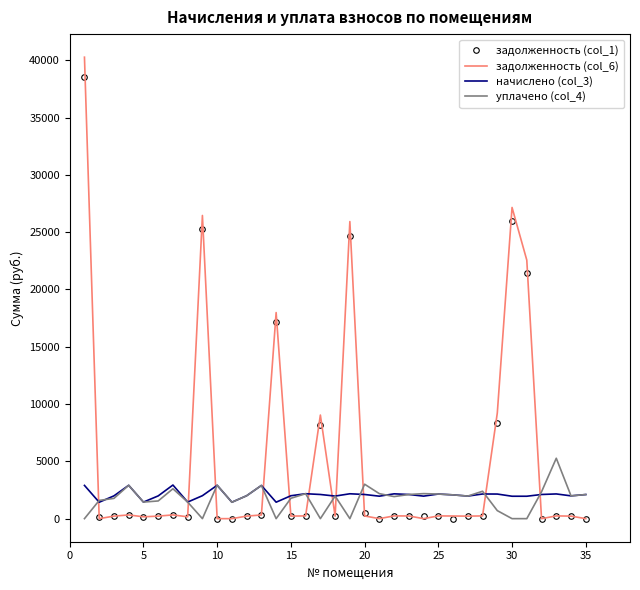

What are all the series names shown in the legend?

задолженность (col_1), задолженность (col_6), начислено (col_3), уплачено (col_4)